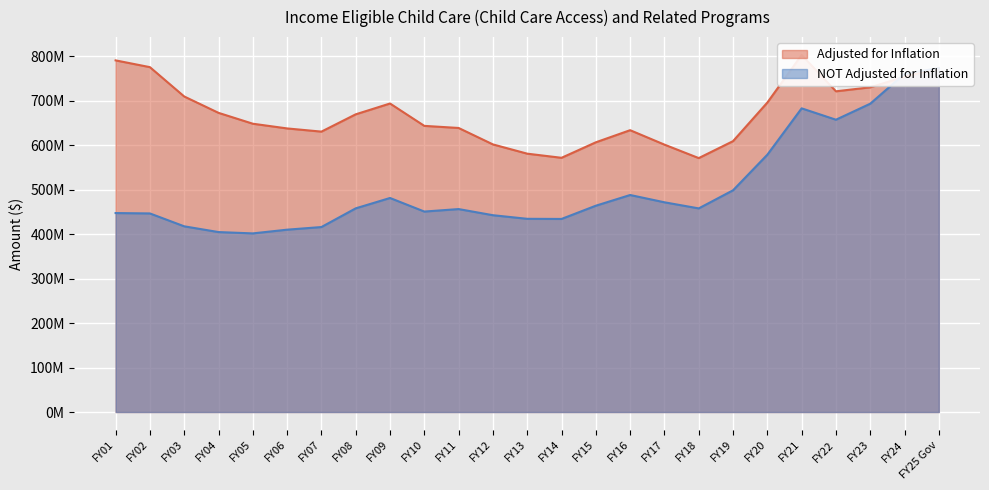

What position from the left is FY18?

18